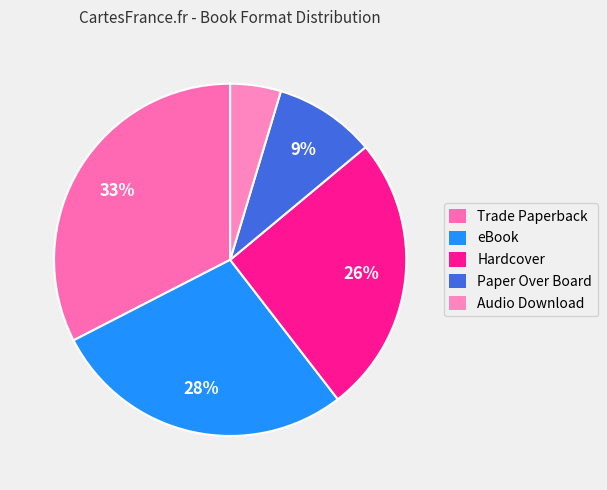

To the nearest percent, what percentage of the pie is Audio Download?

5%